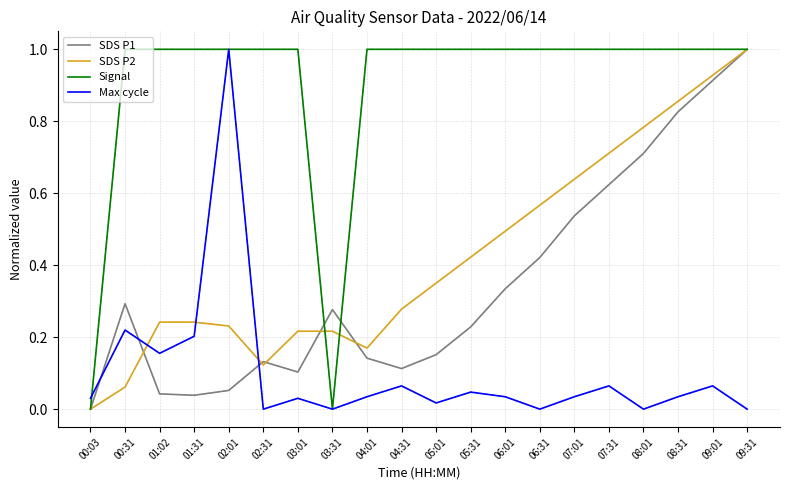

The value of SDS P1 at 00:31 is 0.3. True or false?

True